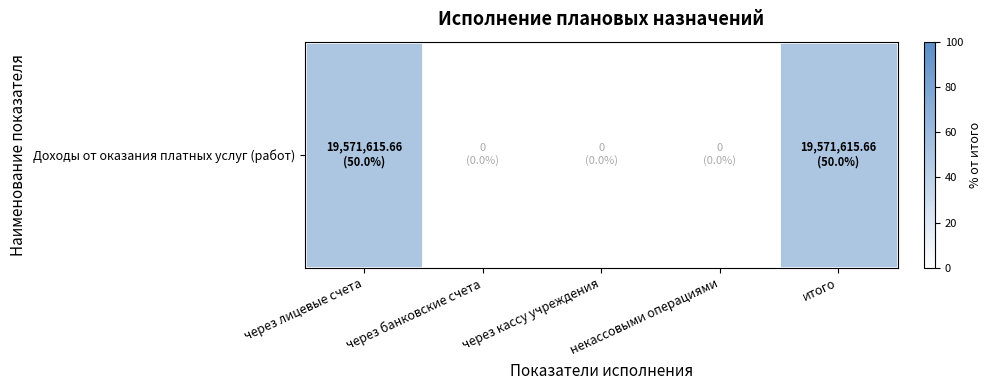

What is the greatest value displayed?

50